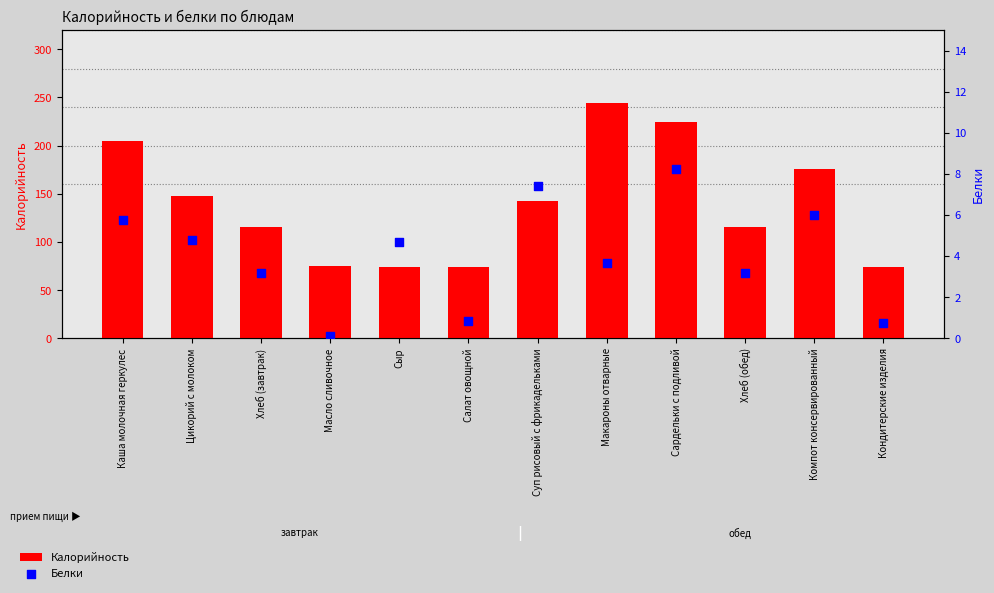

At how many categories does at least one series exceed 127?

6